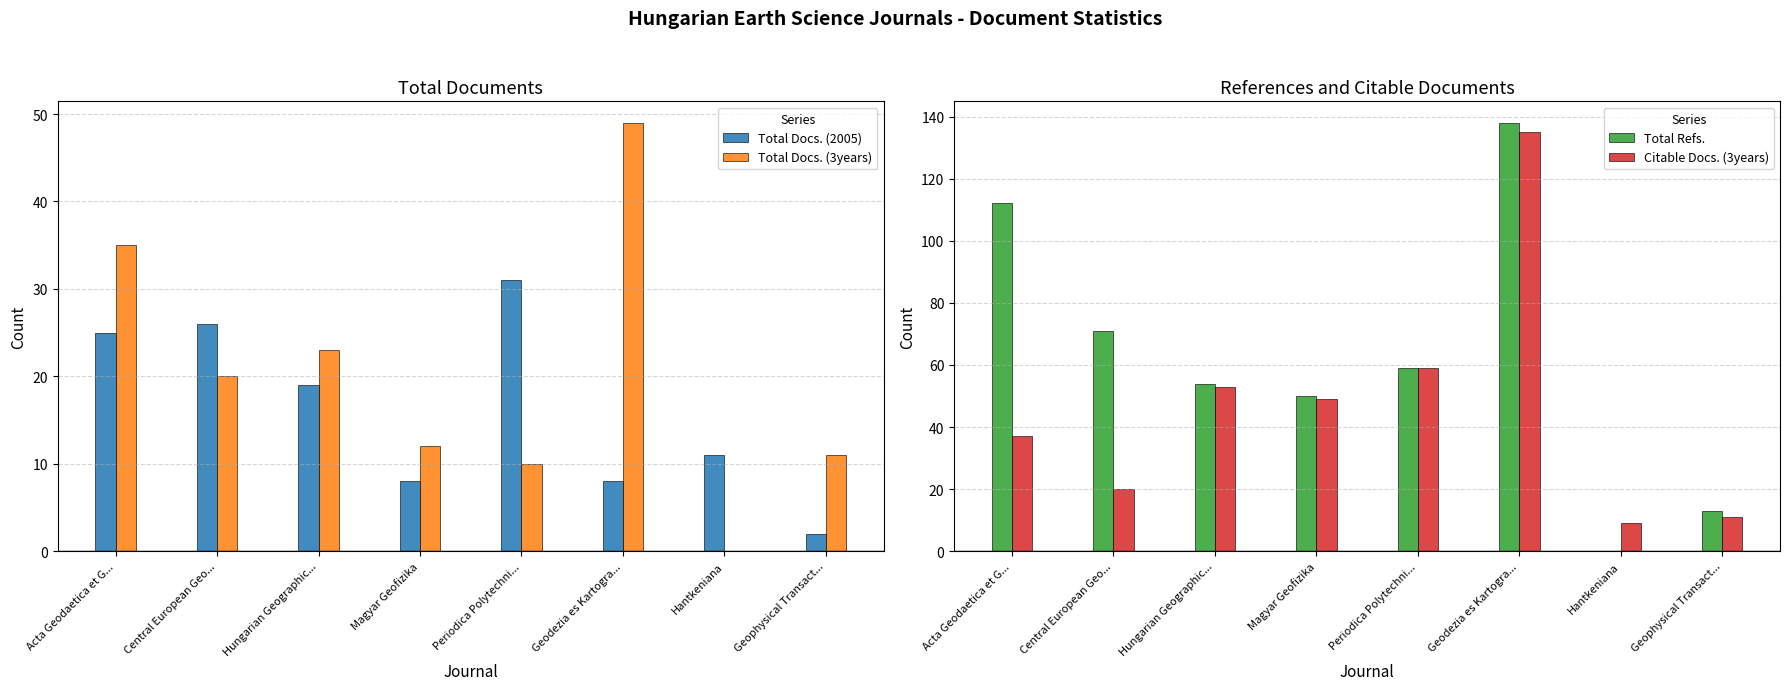

Which label corresponds to the smallest value in the chart?

Hantkeniana